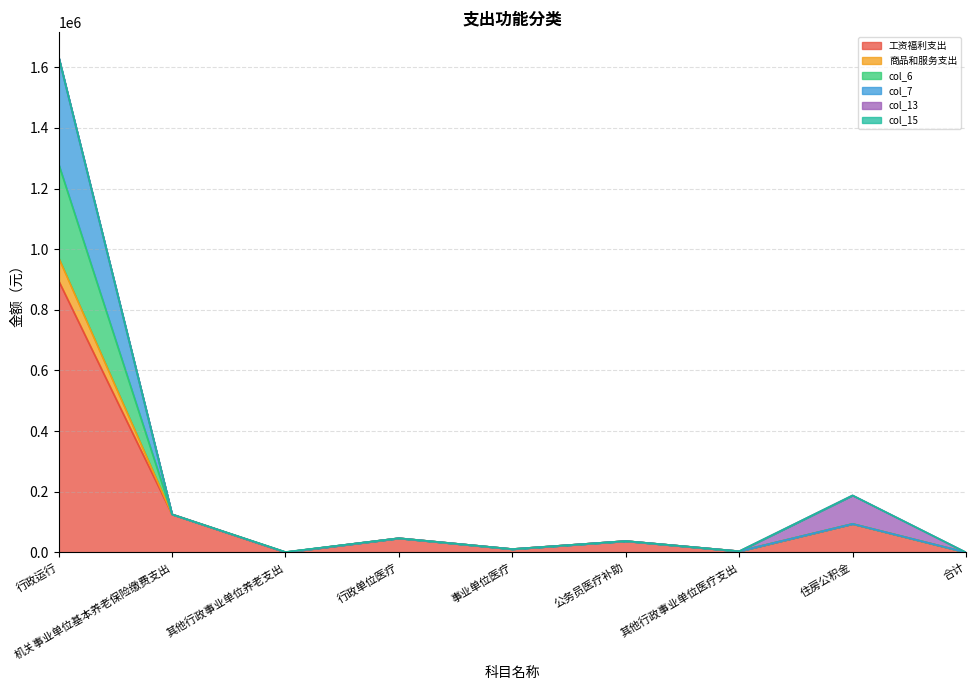

At how many categories does at least one series exceed 366525?

1